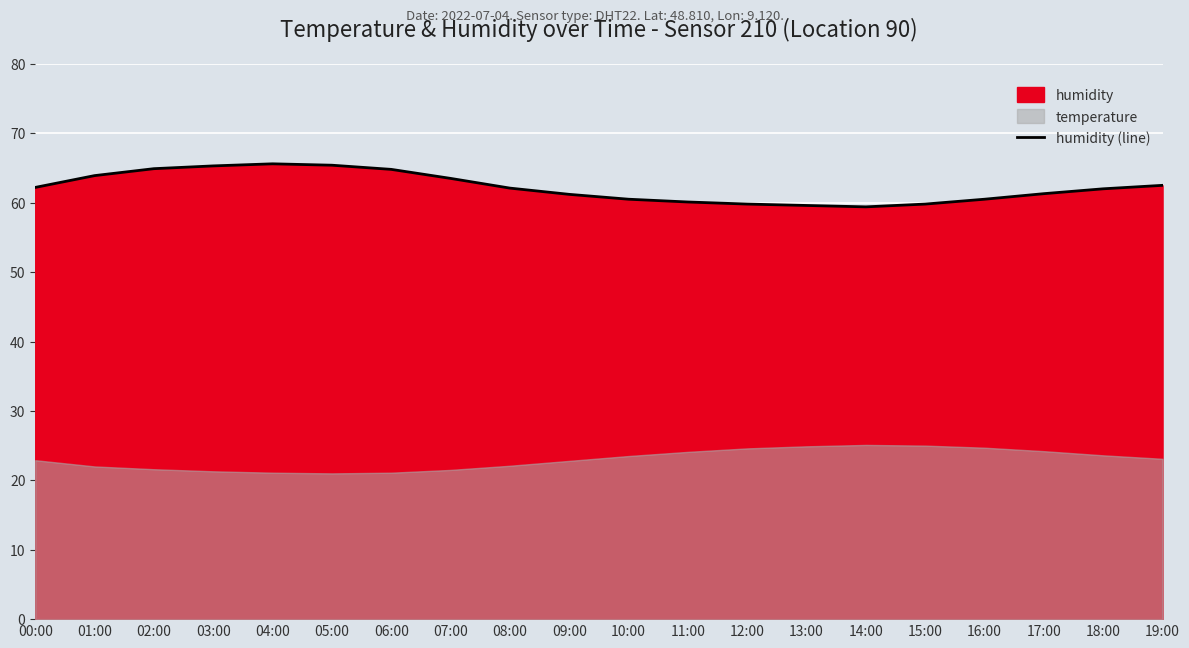

What is the ratio of the value at 02:00 to the value at 04:00?

1.0